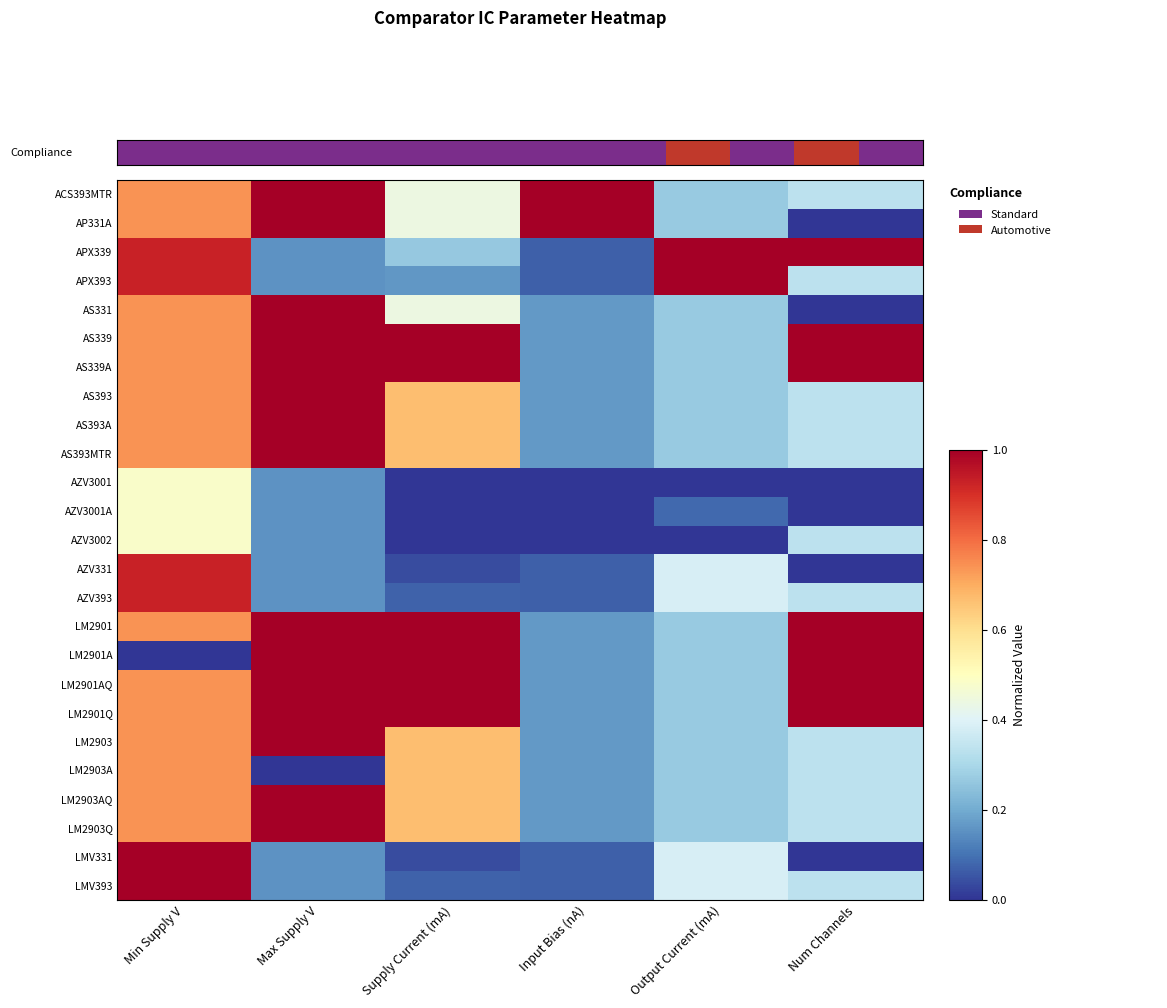

Between Input Bias (nA) and Num Channels, which is larger?

Input Bias (nA)